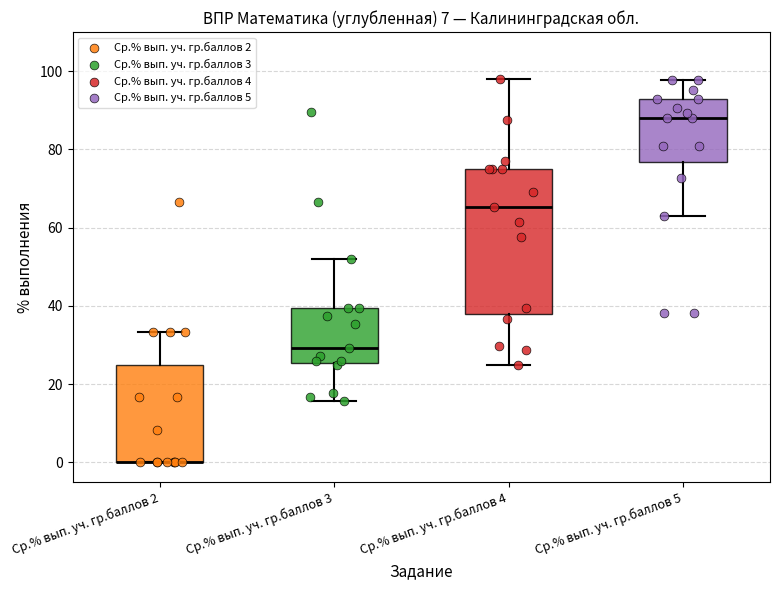

Comparing the boxes themselves (not the whiskers), which one is the tallest?

Ср.% вып. уч. гр.баллов 4